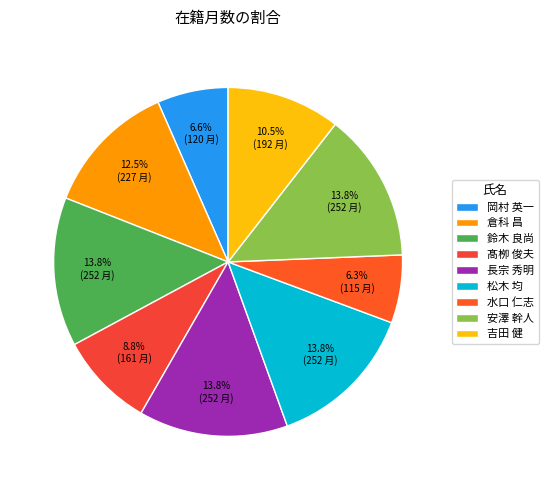

Combined, what portion of the pie is 岡村 英一 and 髙栁 俊夫?

15.4%